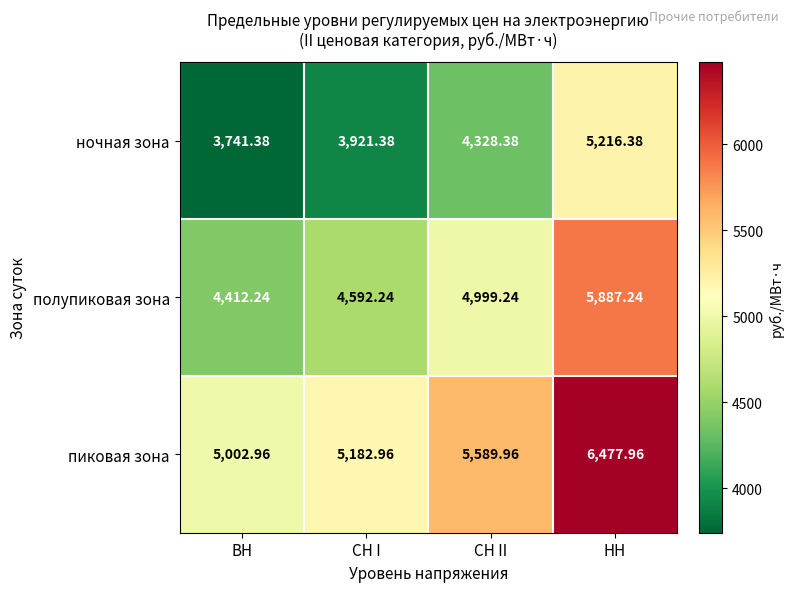

Where is пиковая зона nearest to the value 5740?

СН II